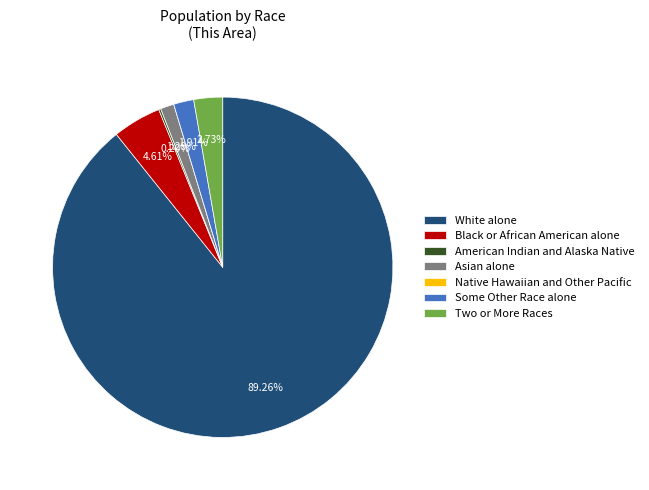

What is the largest slice in the pie chart?

White alone